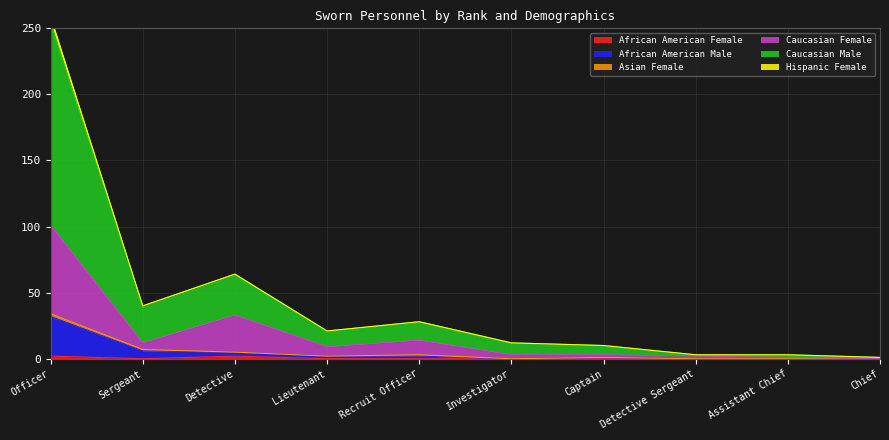

How many interior local valleys does the Caucasian Male series have?

2